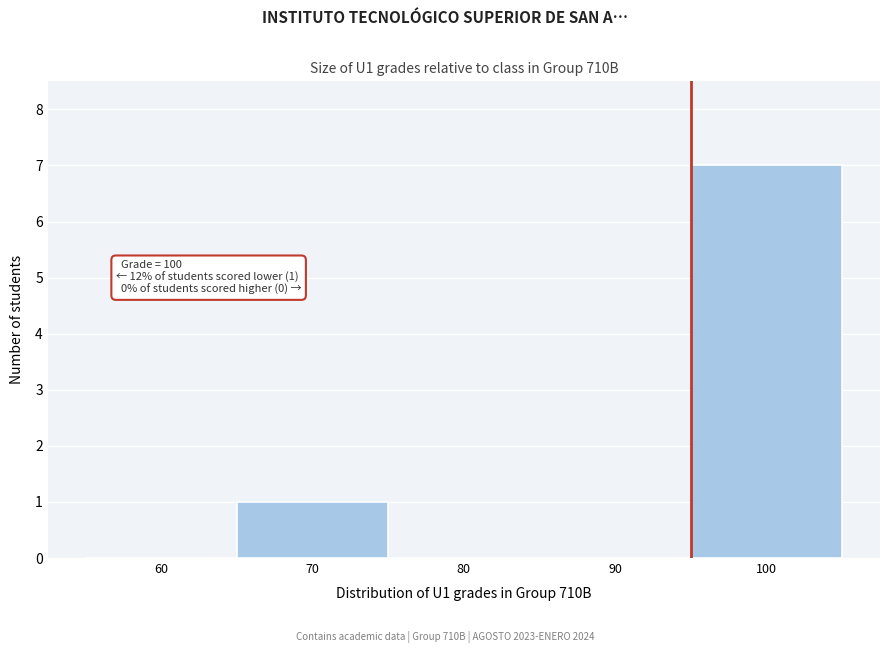

Reading left to right, list all the values displayed in this chart.

60=0	70=1	80=0	90=0	100=7